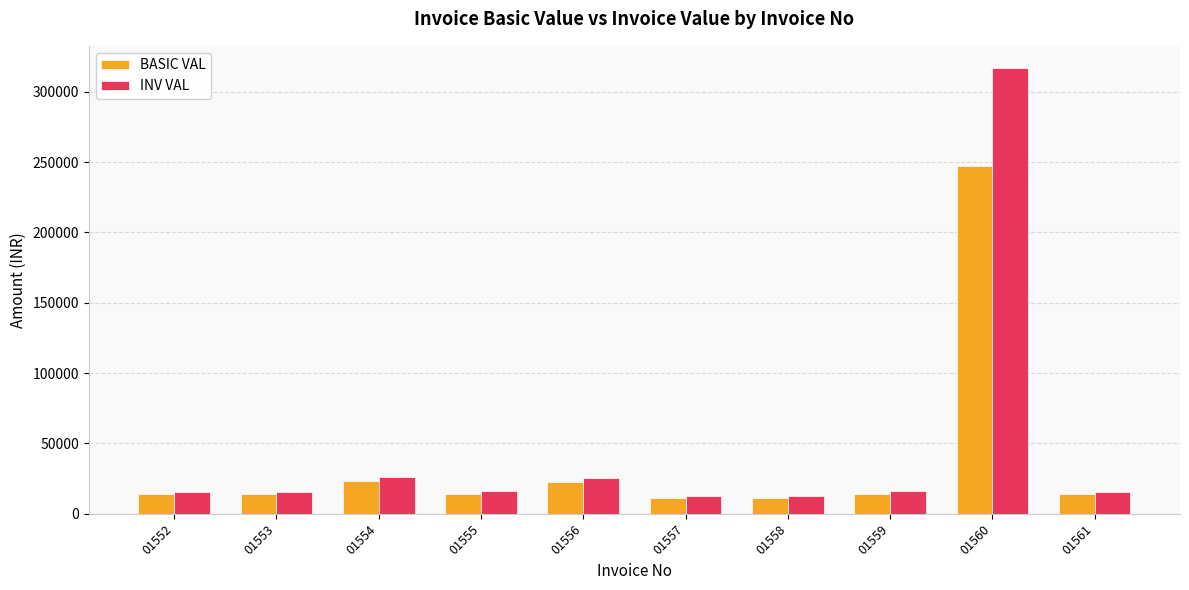

At which category is the sum across all series the highest?

01560